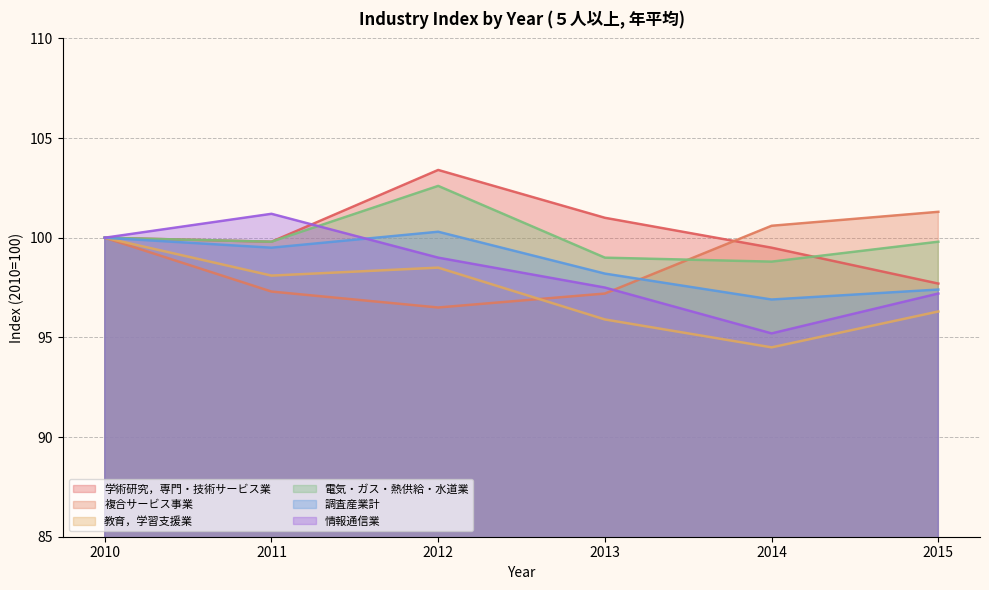

Which series has the largest total across all categories?

学術研究，専門・技術サービス業